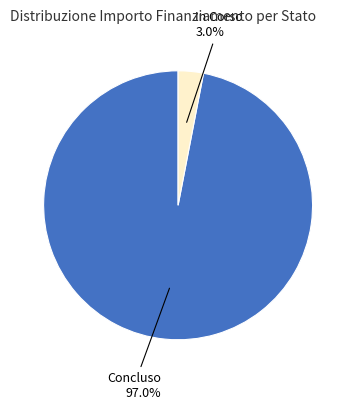

Which slice is the largest?

Concluso